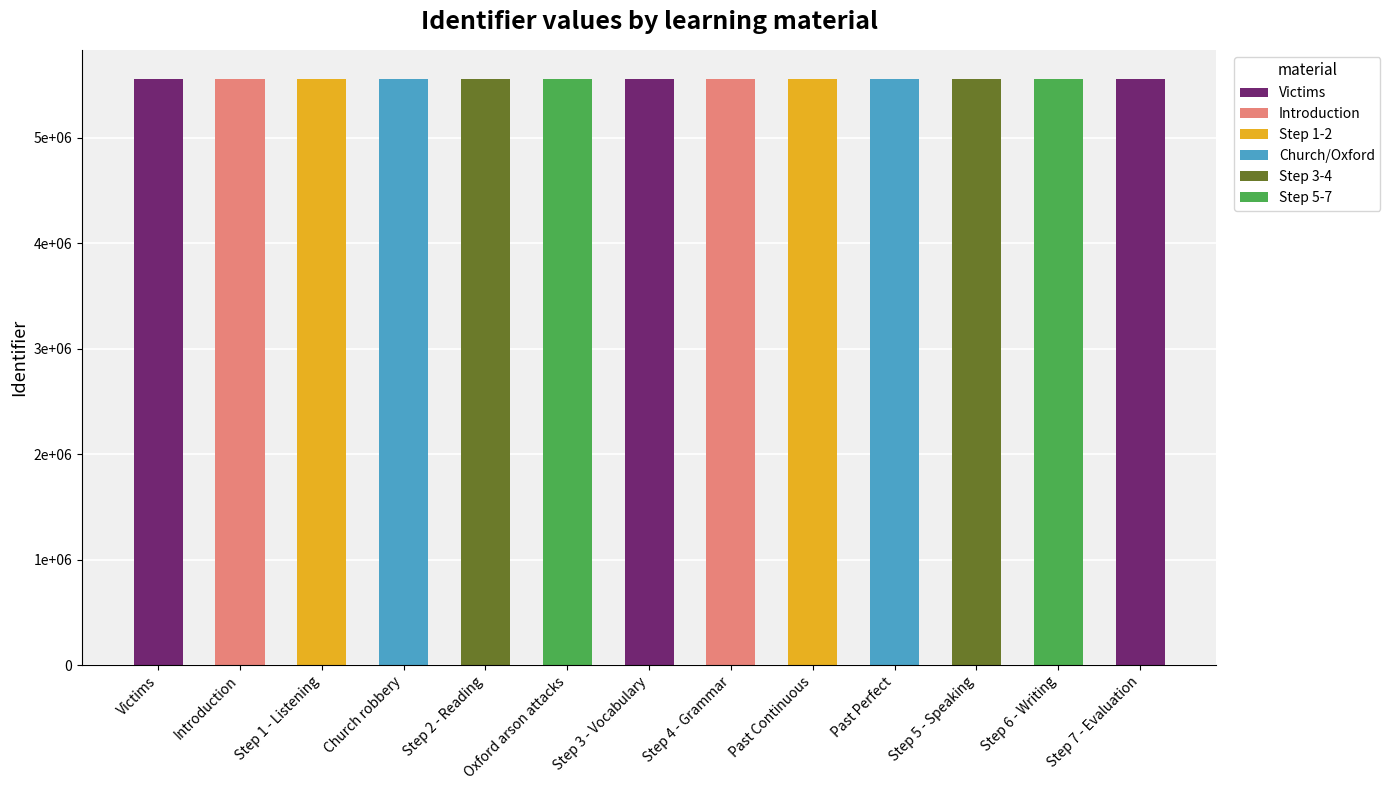

Are the bars horizontal?

No